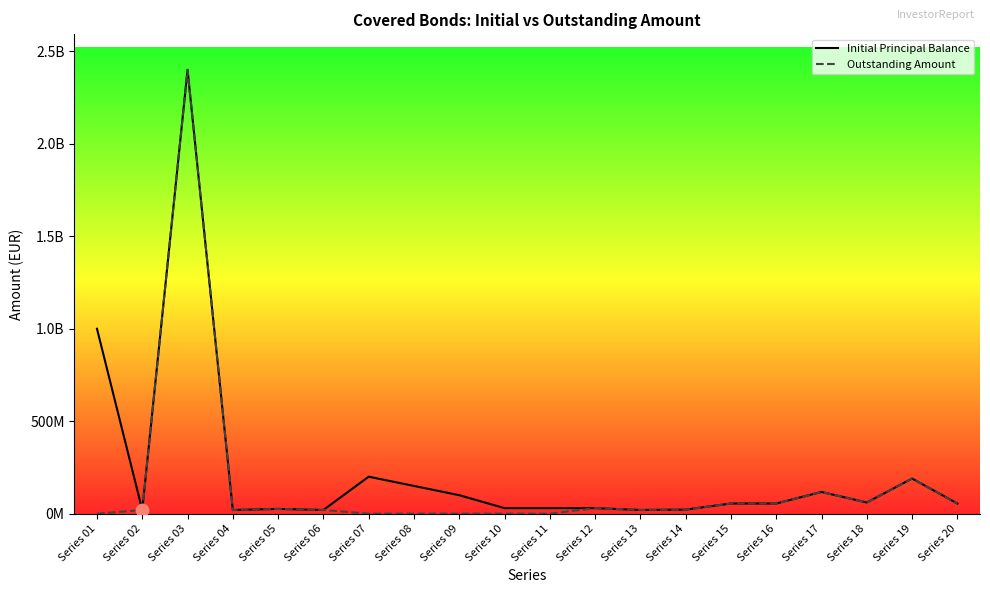

Is the value of Outstanding Amount at Series 04 greater than the value of Initial Principal Balance at Series 04?

No